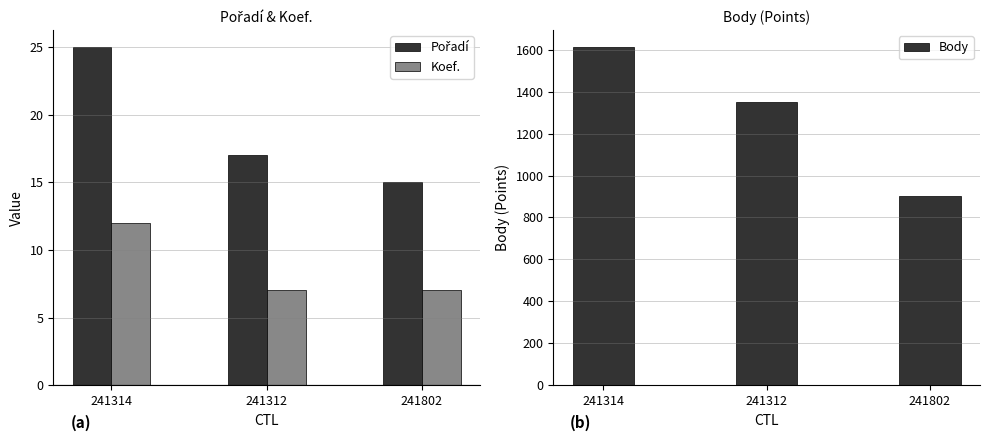

Between 241312 and 241314, which is larger?

241314